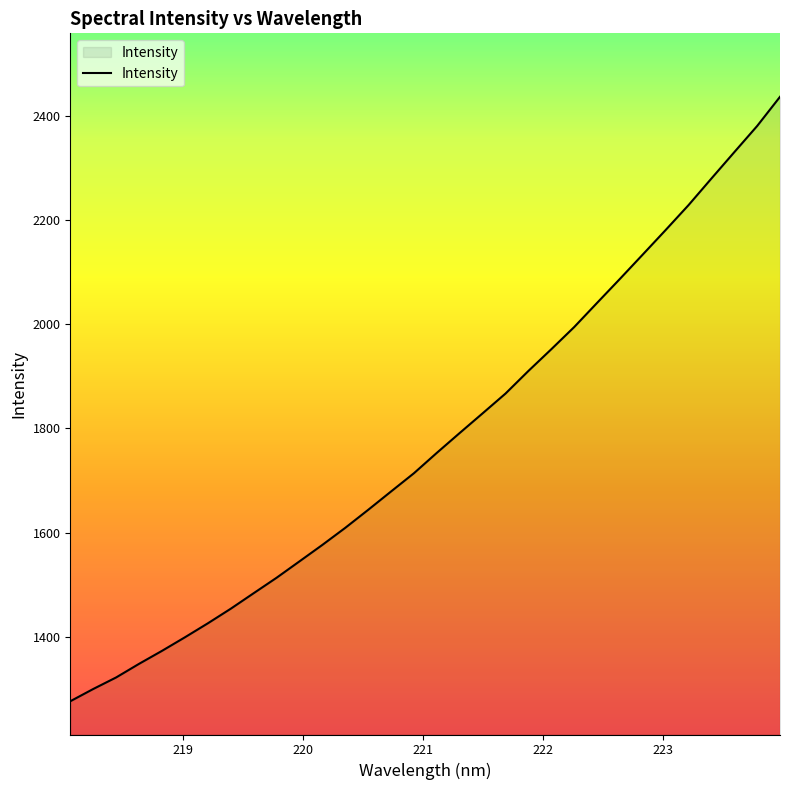

What is the minimum value shown in the chart?

1276.4